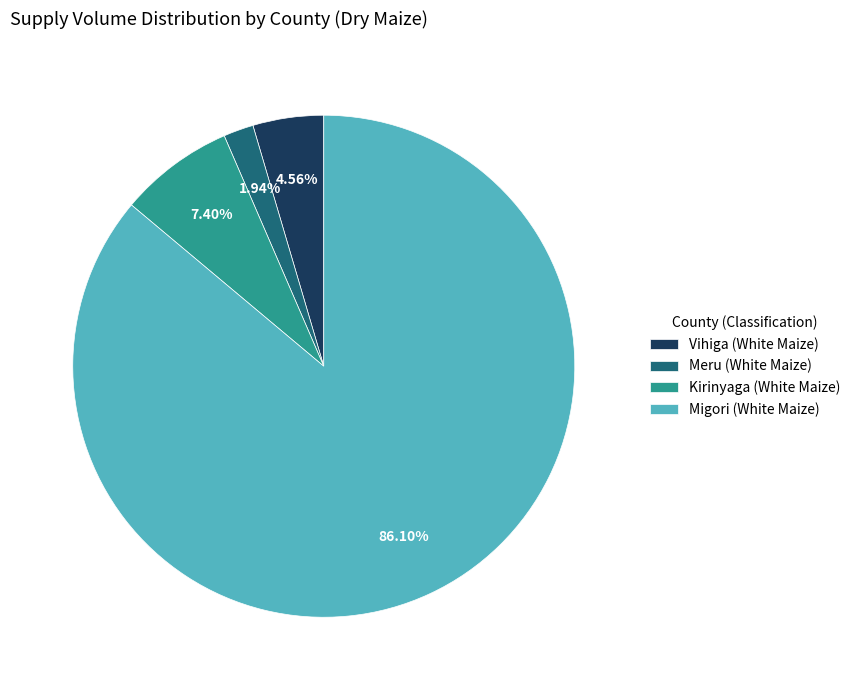

To the nearest percent, what portion does Meru (White Maize) represent?

2%